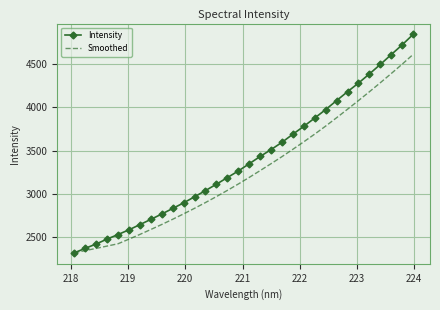

What is the sum of all Intensity values?

108886.4